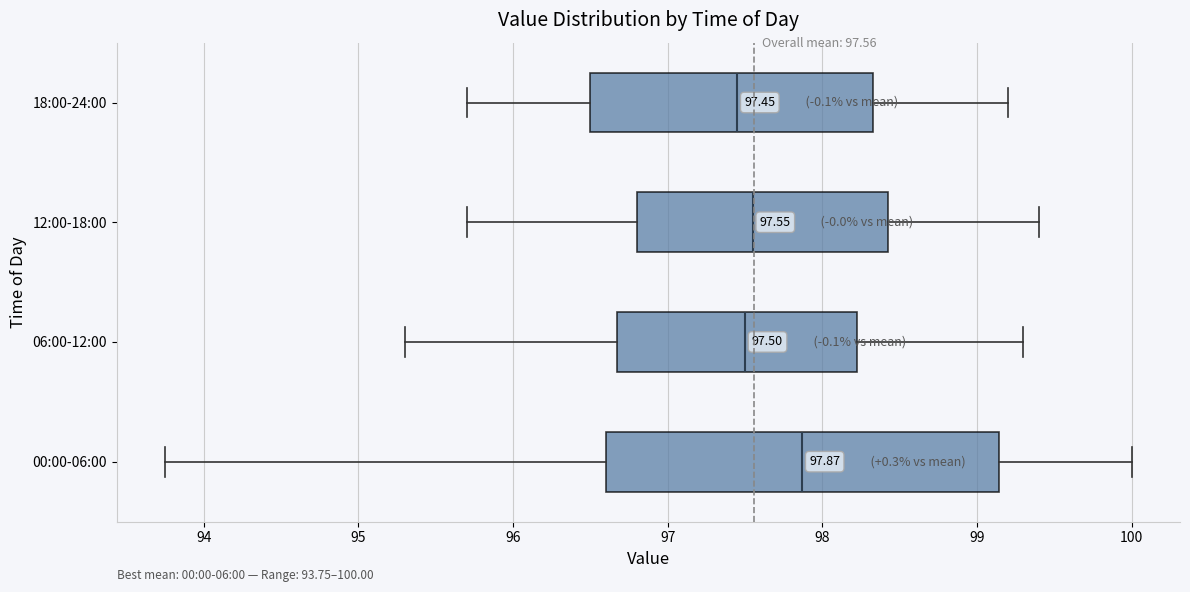

Which box is the widest, from its left edge to its right edge?

00:00-06:00